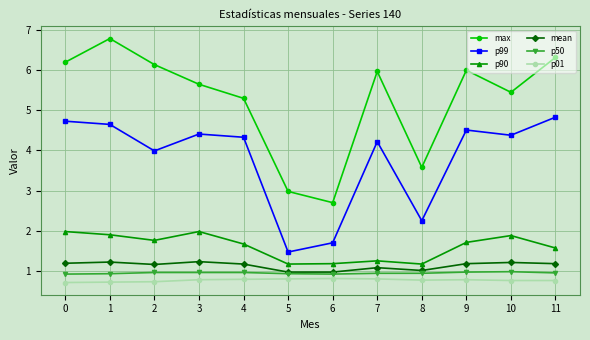

True or false: p01 and p50 cross at least once.

False